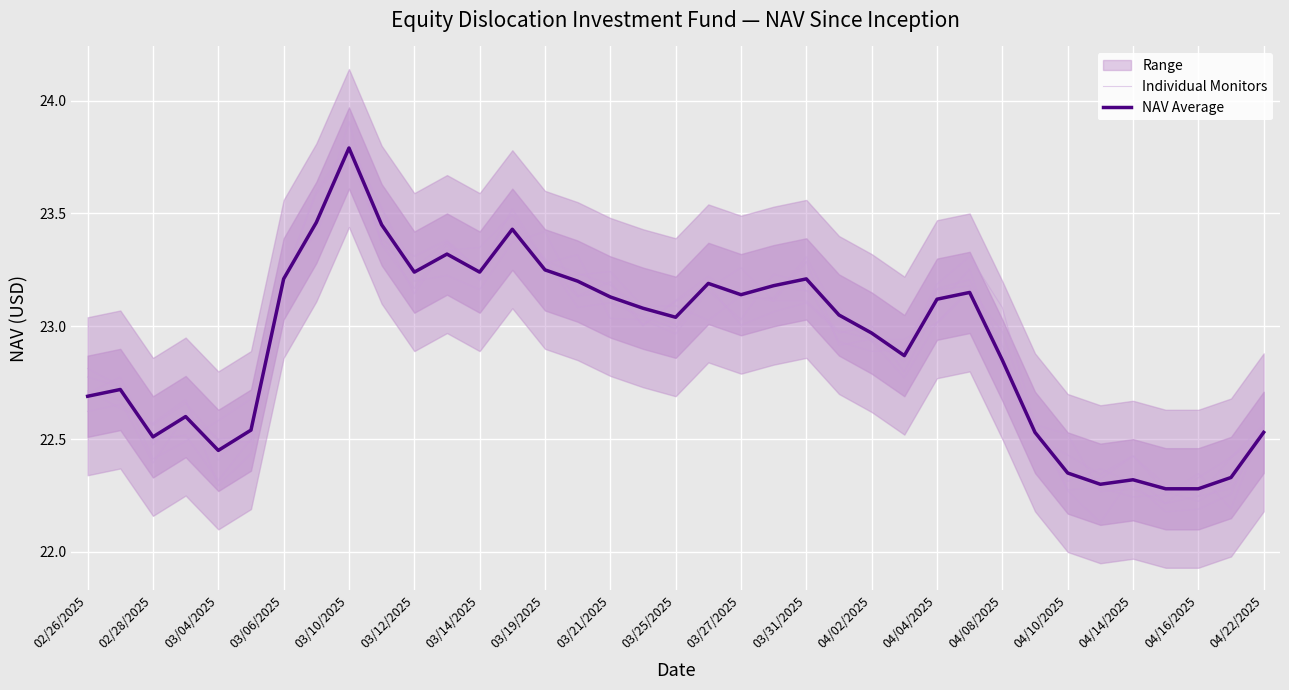

Is this an area chart (filled region under the line)?

No